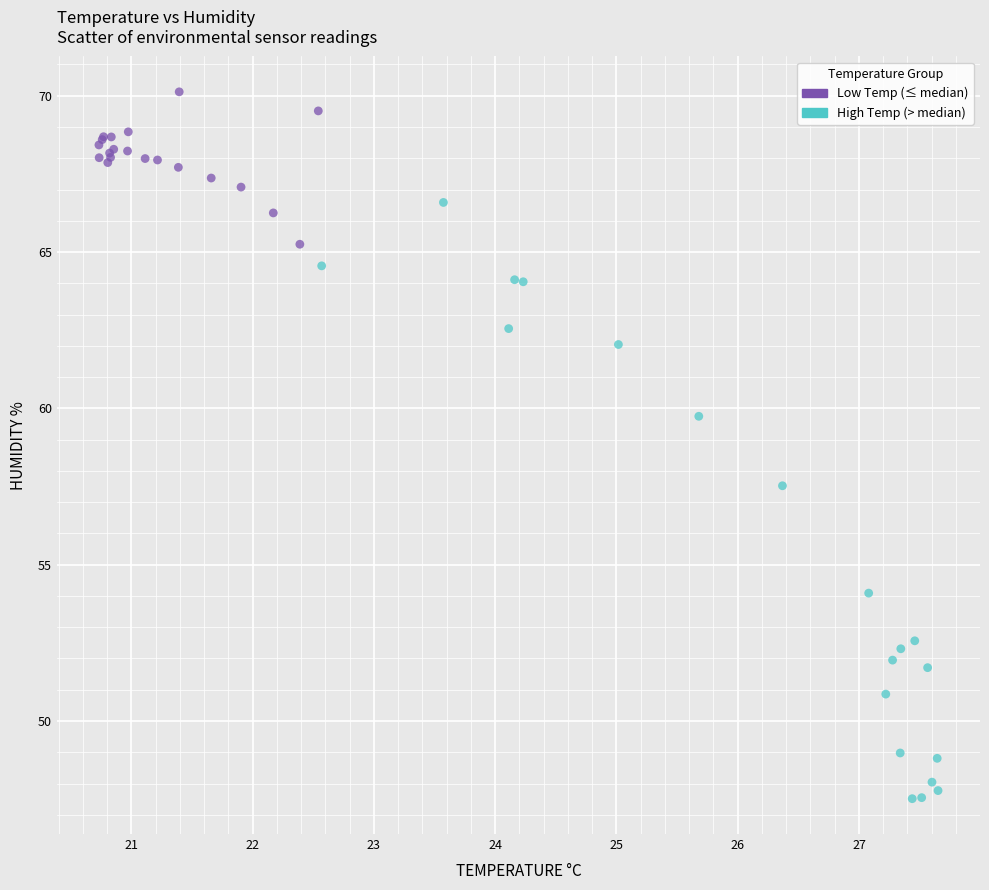

Which series contains the lowest Y value?

High Temp (> median)